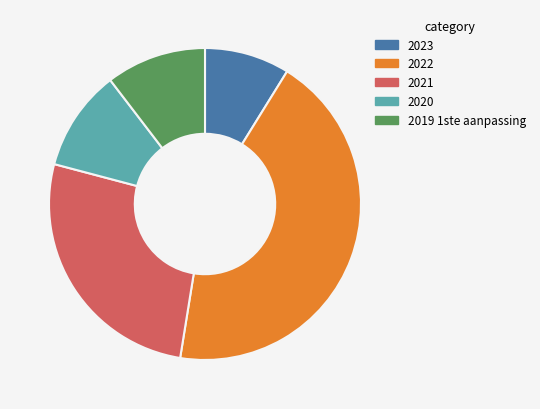

Is there any slice that represents more than half of the pie?

No